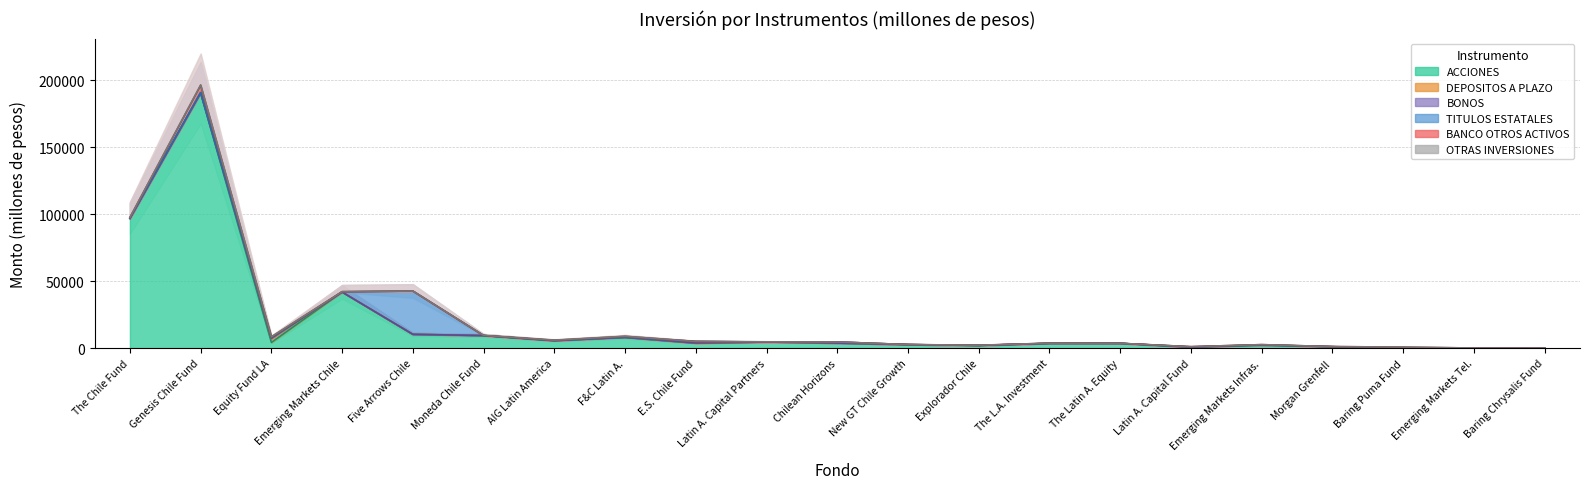

Reading left to right, transcribe all the data shown in this chart.

ACCIONES: The Chile Fund=96902.8	Genesis Chile Fund=190438.3	Equity Fund LA=4275.4	Emerging Markets Chile=41881.9	Five Arrows Chile=10253.6	Moneda Chile Fund=9403.4	AIG Latin America=5625.3	F&C Latin A.=7981.1	E.S. Chile Fund=3725.2	Latin A. Capital Partners=4577.7	Chilean Horizons=3793.0	New GT Chile Growth=2628.1	Explorador Chile=2020.7	The L.A. Investment=3552.2	The Latin A. Equity=3567.1	Latin A. Capital Fund=789.9	Emerging Markets Infras.=2156.9	Morgan Grenfell=1047.4	Baring Puma Fund=0.0	Emerging Markets Tel.=91.0	Baring Chrysalis Fund=0.0
DEPOSITOS A PLAZO: The Chile Fund=0.0	Genesis Chile Fund=209.3	Equity Fund LA=2774.8	Emerging Markets Chile=0.0	Five Arrows Chile=100.4	Moneda Chile Fund=0.0	AIG Latin America=0.0	F&C Latin A.=108.2	E.S. Chile Fund=38.2	Latin A. Capital Partners=0.0	Chilean Horizons=0.0	New GT Chile Growth=0.0	Explorador Chile=0.0	The L.A. Investment=0.0	The Latin A. Equity=0.0	Latin A. Capital Fund=0.0	Emerging Markets Infras.=249.1	Morgan Grenfell=0.0	Baring Puma Fund=0.0	Emerging Markets Tel.=0.0	Baring Chrysalis Fund=0.0
BONOS: The Chile Fund=0.0	Genesis Chile Fund=156.0	Equity Fund LA=582.0	Emerging Markets Chile=0.0	Five Arrows Chile=0.0	Moneda Chile Fund=0.0	AIG Latin America=0.0	F&C Latin A.=0.0	E.S. Chile Fund=157.1	Latin A. Capital Partners=0.0	Chilean Horizons=0.0	New GT Chile Growth=0.0	Explorador Chile=0.0	The L.A. Investment=0.0	The Latin A. Equity=0.0	Latin A. Capital Fund=0.0	Emerging Markets Infras.=0.0	Morgan Grenfell=0.0	Baring Puma Fund=0.0	Emerging Markets Tel.=0.0	Baring Chrysalis Fund=0.0
TITULOS ESTATALES: The Chile Fund=0.0	Genesis Chile Fund=0.0	Equity Fund LA=0.0	Emerging Markets Chile=130.1	Five Arrows Chile=32292.0	Moneda Chile Fund=0.0	AIG Latin America=0.0	F&C Latin A.=63.1	E.S. Chile Fund=1084.0	Latin A. Capital Partners=0.0	Chilean Horizons=819.4	New GT Chile Growth=19.6	Explorador Chile=61.2	The L.A. Investment=0.0	The Latin A. Equity=0.0	Latin A. Capital Fund=194.2	Emerging Markets Infras.=0.0	Morgan Grenfell=73.1	Baring Puma Fund=0.0	Emerging Markets Tel.=0.0	Baring Chrysalis Fund=0.0
BANCO OTROS ACTIVOS: The Chile Fund=627.9	Genesis Chile Fund=5355.7	Equity Fund LA=709.7	Emerging Markets Chile=168.3	Five Arrows Chile=0.0	Moneda Chile Fund=13.1	AIG Latin America=238.8	F&C Latin A.=640.9	E.S. Chile Fund=0.0	Latin A. Capital Partners=14.0	Chilean Horizons=0.0	New GT Chile Growth=45.8	Explorador Chile=31.1	The L.A. Investment=168.6	The Latin A. Equity=47.1	Latin A. Capital Fund=110.9	Emerging Markets Infras.=227.3	Morgan Grenfell=46.7	Baring Puma Fund=778.8	Emerging Markets Tel.=0.0	Baring Chrysalis Fund=55.7
OTRAS INVERSIONES: The Chile Fund=2.1	Genesis Chile Fund=413.9	Equity Fund LA=129.6	Emerging Markets Chile=3.5	Five Arrows Chile=0.3	Moneda Chile Fund=125.1	AIG Latin America=145.7	F&C Latin A.=91.8	E.S. Chile Fund=10.9	Latin A. Capital Partners=139.0	Chilean Horizons=10.0	New GT Chile Growth=0.1	Explorador Chile=92.5	The L.A. Investment=4.6	The Latin A. Equity=4.8	Latin A. Capital Fund=6.4	Emerging Markets Infras.=0.1	Morgan Grenfell=0.0	Baring Puma Fund=0.1	Emerging Markets Tel.=0.6	Baring Chrysalis Fund=0.3